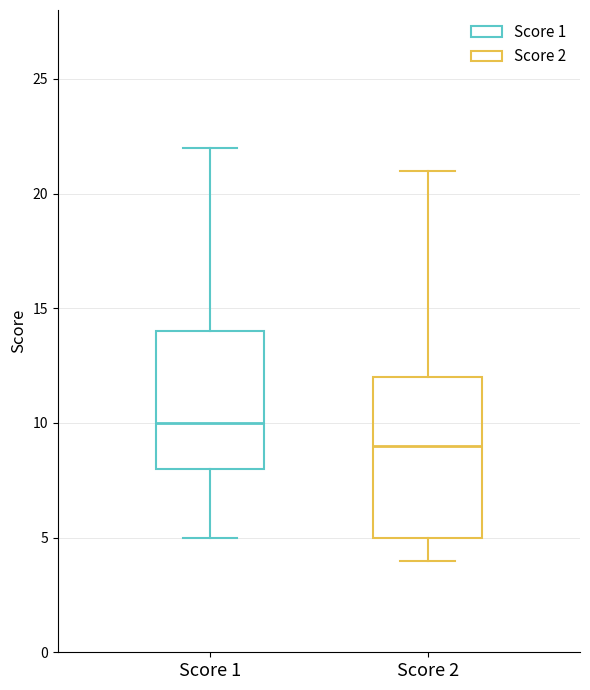

Reading left to right, read every box against the y-axis: the position of its median line, the range the box covers, and the ends of its whiskers. The values are not printed on the chart, so give them approximately, as read against the axis.

Score 1: median 10, box 8 to 14, whiskers 5 to 22
Score 2: median 9, box 5 to 12, whiskers 4 to 21